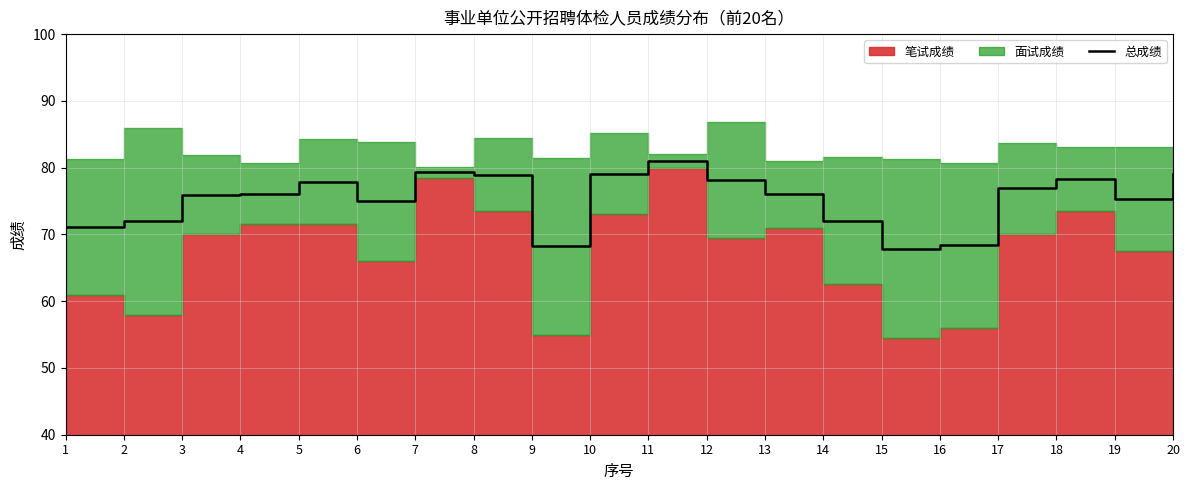

The value of 总成绩 at 9 is 14.1. True or false?

False